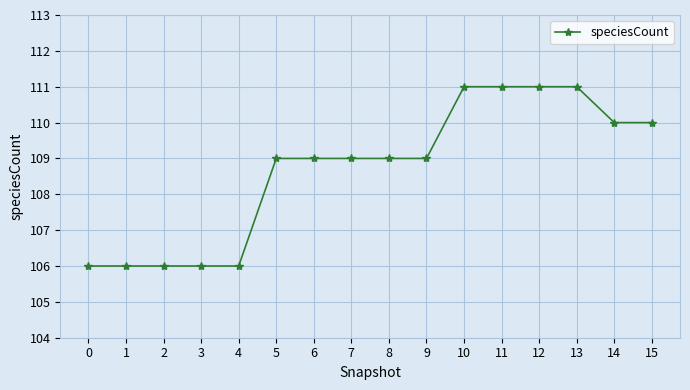

Does the chart display data point markers on the line(s)?

Yes